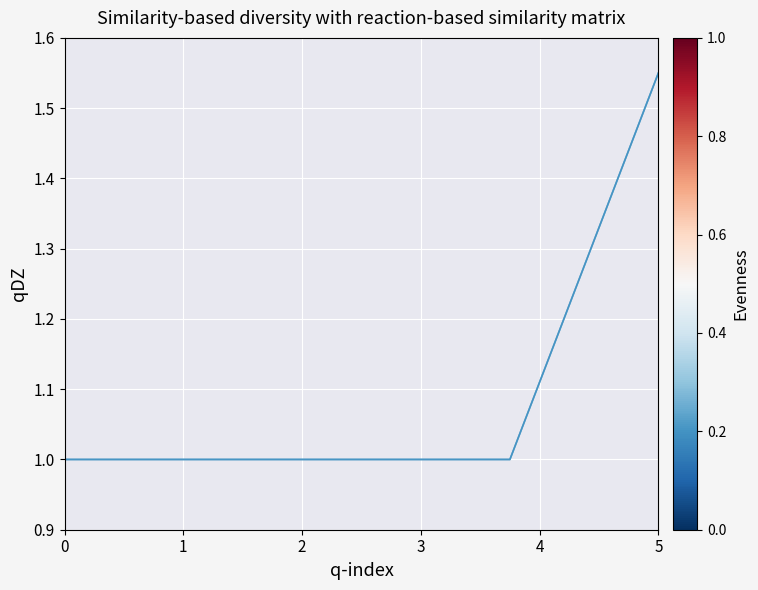

How many lines are shown in the chart?

2